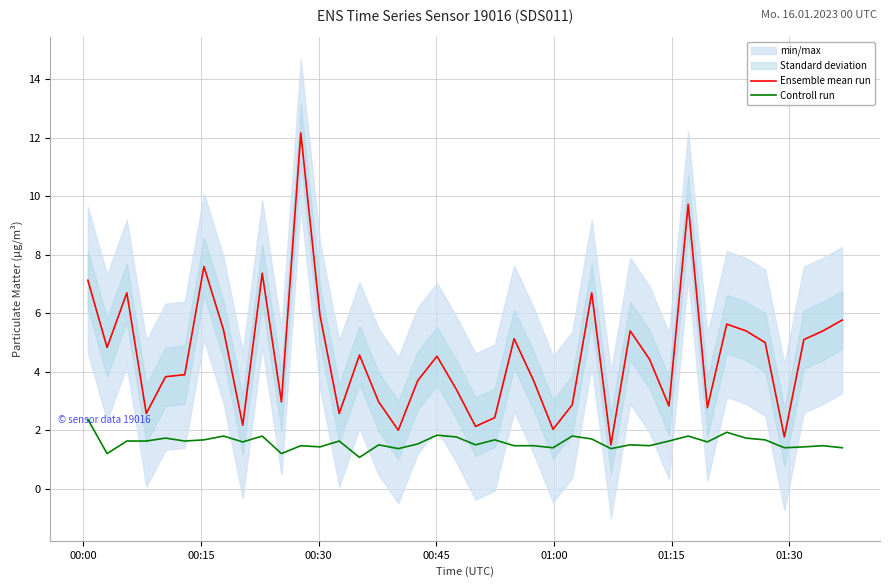

What is the difference between the maximum and minimum values in the Ensemble mean run series?

10.7